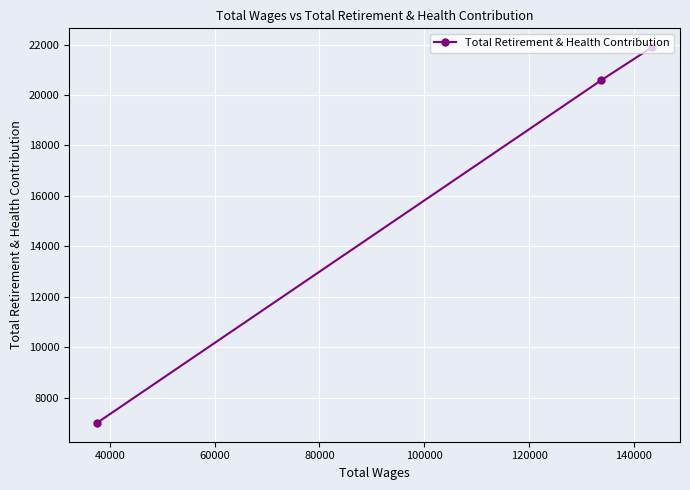

Is this an area chart (filled region under the line)?

No